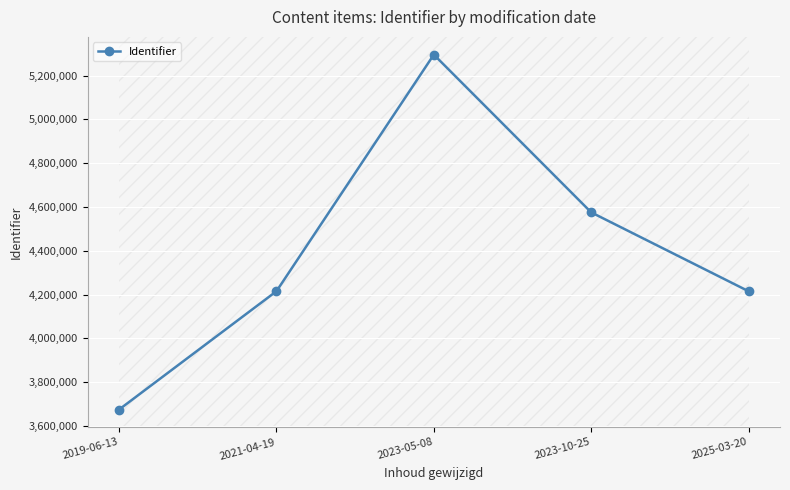

What is the value of the 4th point from the left?

4575611.0